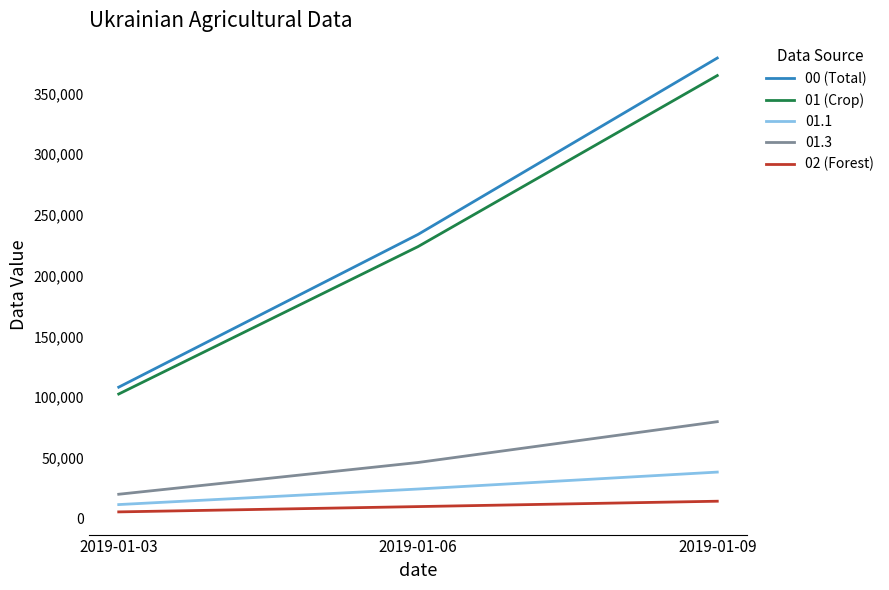

What is the difference between the highest and lowest values at 2019-01-09?

364774.5